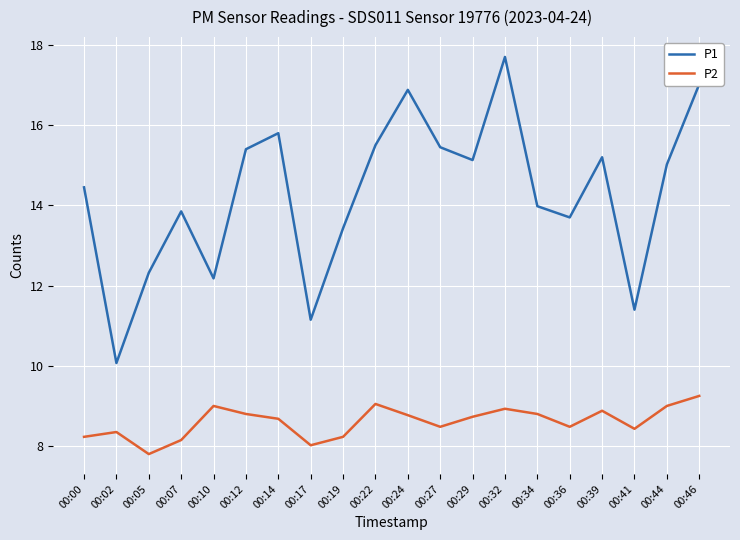

What are all the series names shown in the legend?

P1, P2